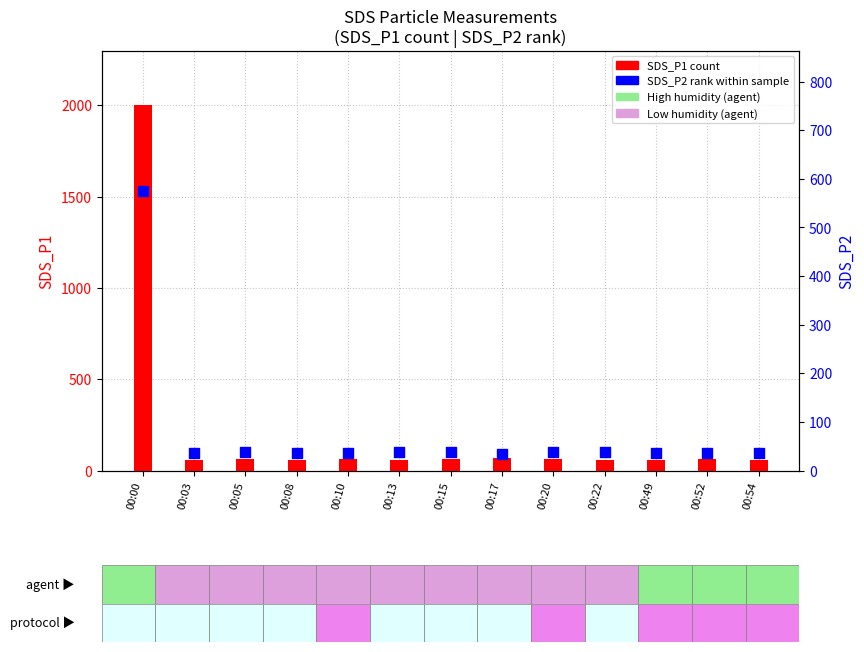

At which category is the sum across all series the highest?

00:00